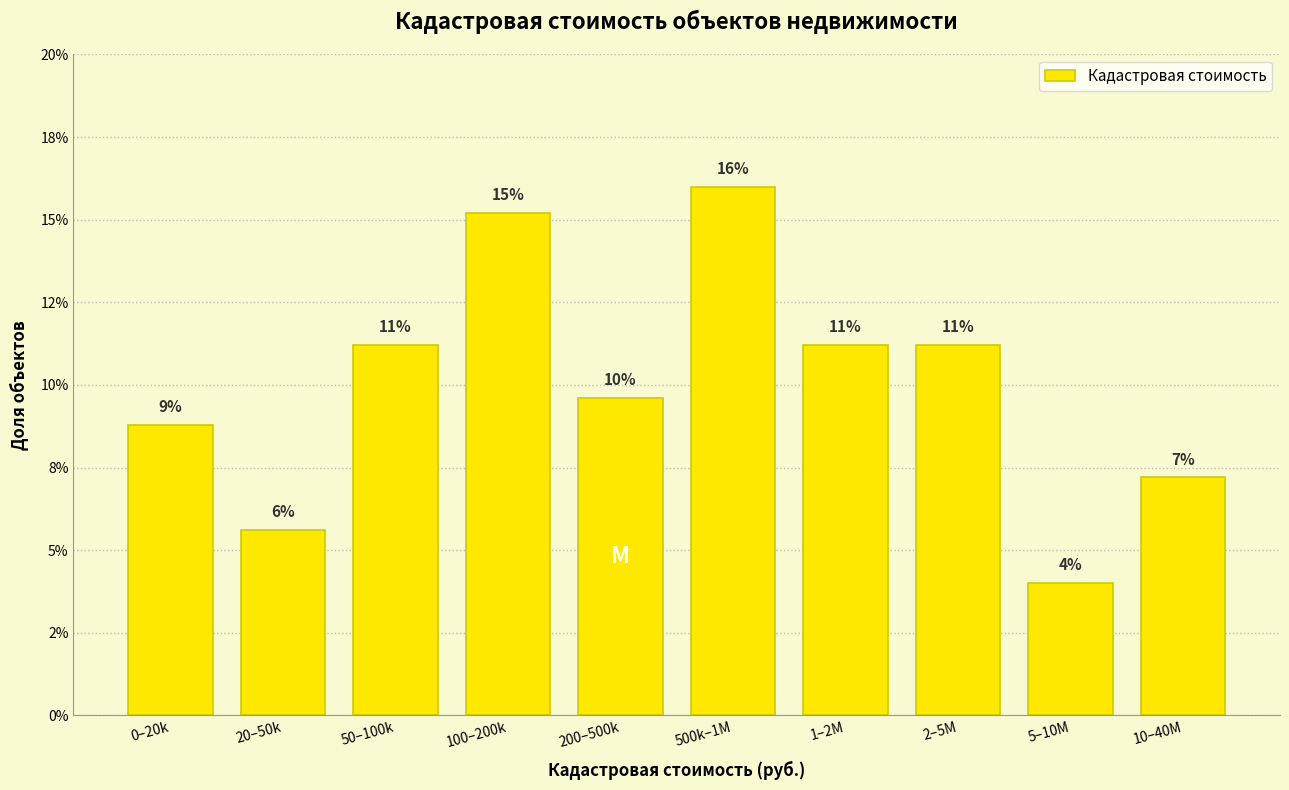

Does the chart contain any negative values?

No